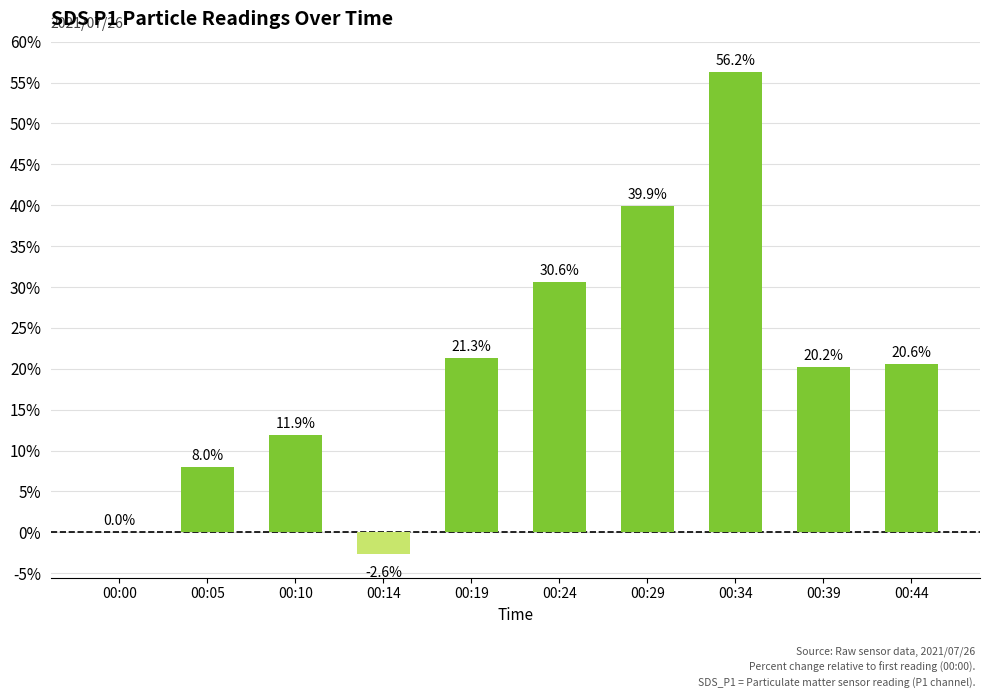

What is the approximate value at 00:34?

56.2